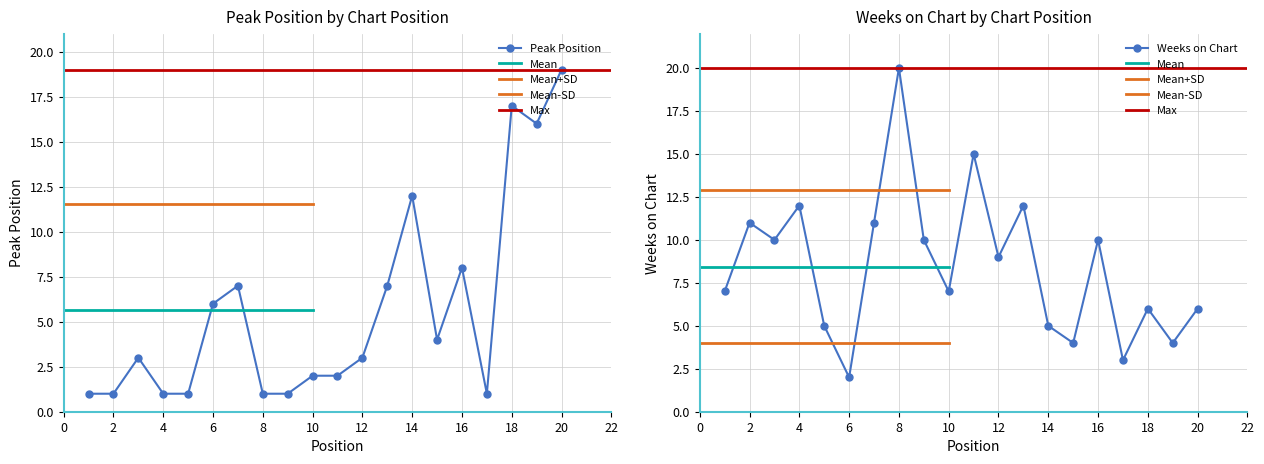

What is the average value?

6